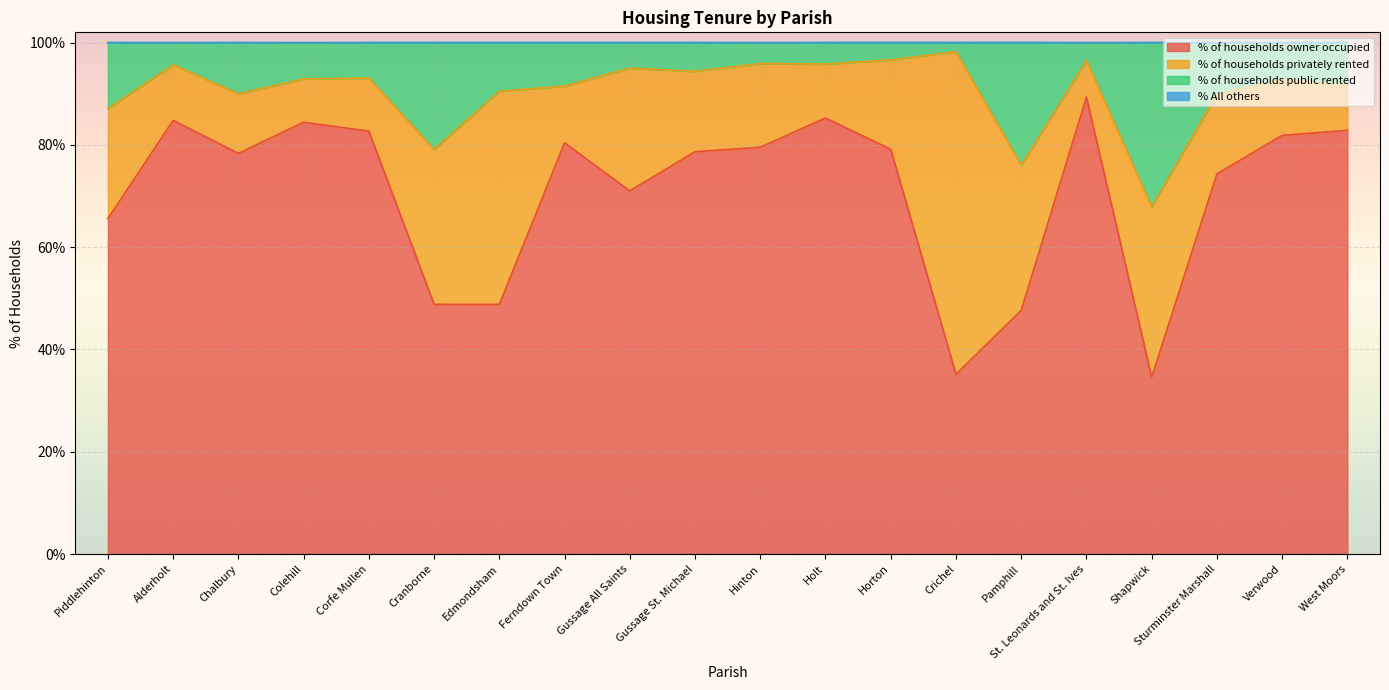

True or false: % of households owner occupied has a value of 54.3 at Crichel.

False